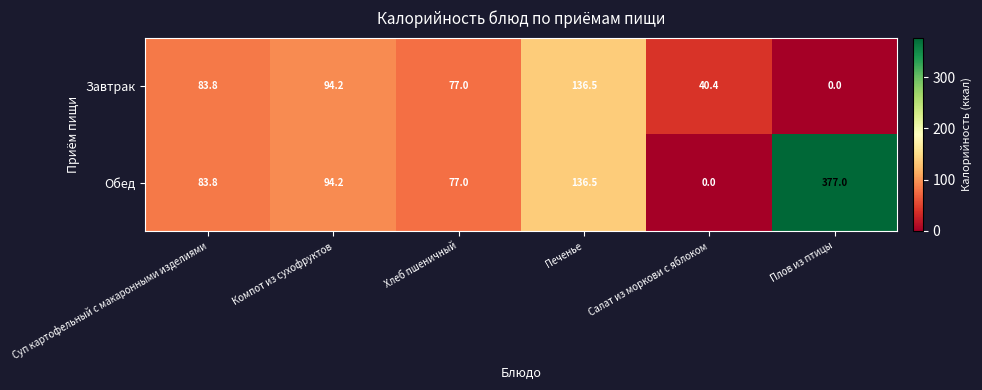

The value of Завтрак at Плов из птицы is 63.1. True or false?

False